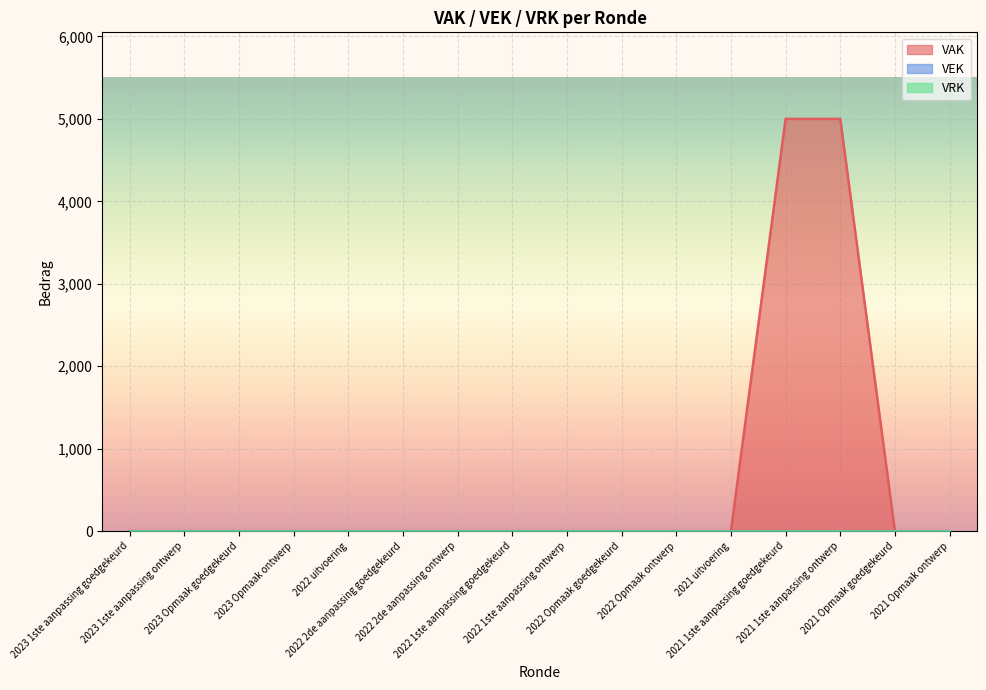

True or false: VAK and VRK cross at least once.

False